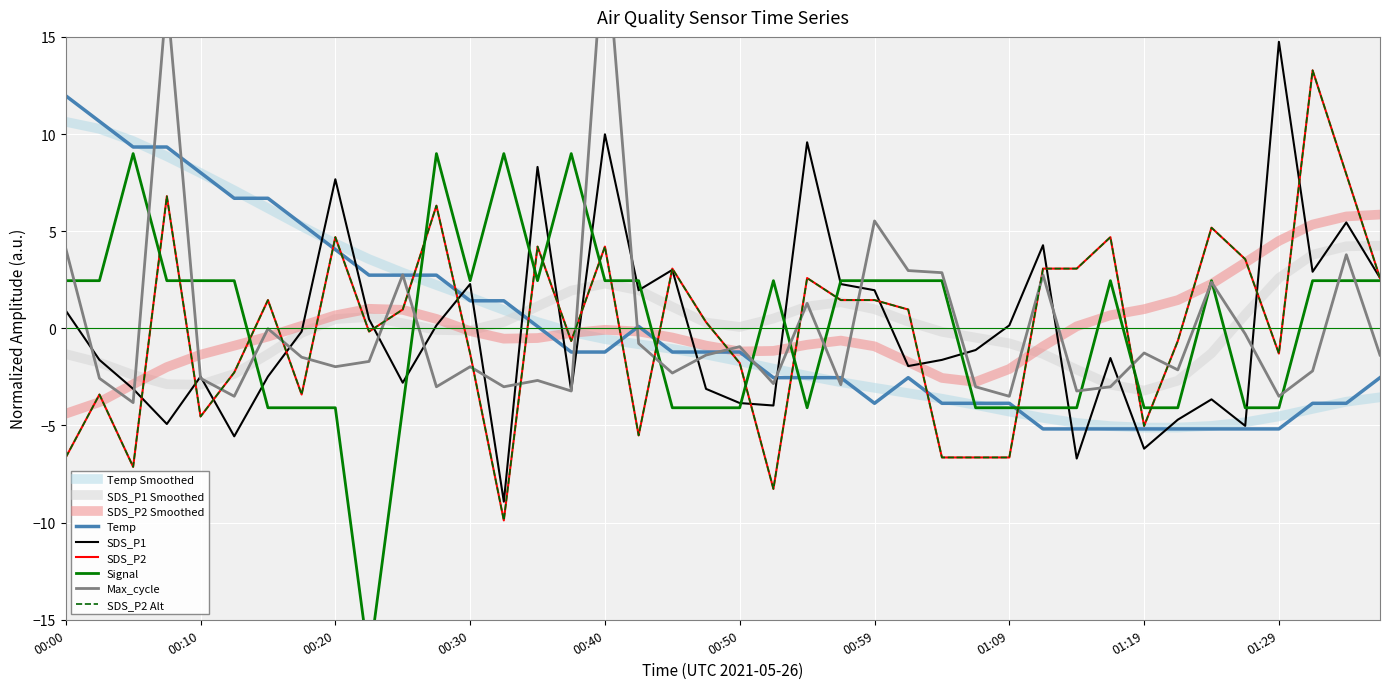

Reading left to right, what are all the values shown in this chart?

Temp: 12.0	10.7	9.3	9.3	8.0	6.7	6.7	5.4	4.1	2.7	2.7	2.7	1.4	1.4	0.1	-1.2	-1.2	0.1	-1.2	-1.2	-1.2	-2.5	-2.5	-2.5	-3.9	-2.5	-3.9	-3.9	-3.9	-5.2	-5.2	-5.2	-5.2	-5.2	-5.2	-5.2	-5.2	-3.9	-3.9	-2.5
SDS_P1: 0.9	-1.6	-3.1	-4.9	-2.5	-5.6	-2.5	-0.2	7.7	0.5	-2.8	0.2	2.3	-8.9	8.3	-3.2	10.0	2.0	3.0	-3.1	-3.8	-4.0	9.6	2.3	2.0	-1.9	-1.6	-1.1	0.2	4.3	-6.7	-1.5	-6.2	-4.7	-3.7	-5.0	14.7	2.9	5.5	2.6
SDS_P2: -6.6	-3.4	-7.1	6.8	-4.5	-2.3	1.5	-3.4	4.7	-0.2	1.0	6.3	-1.3	-9.9	4.2	-0.7	4.2	-5.5	3.1	0.3	-1.8	-8.3	2.6	1.5	1.5	1.0	-6.6	-6.6	-6.6	3.1	3.1	4.7	-5.0	-0.7	5.2	3.6	-1.3	13.3	7.9	2.6
Signal: 2.5	2.5	9.0	2.5	2.5	2.5	-4.1	-4.1	-4.1	-17.2	-4.1	9.0	2.5	9.0	2.5	9.0	2.5	2.5	-4.1	-4.1	-4.1	2.5	-4.1	2.5	2.5	2.5	2.5	-4.1	-4.1	-4.1	-4.1	2.5	-4.1	-4.1	2.5	-4.1	-4.1	2.5	2.5	2.5
Max_cycle: 4.1	-2.6	-3.8	17.1	-2.6	-3.5	-0.0	-1.5	-2.0	-1.7	2.8	-3.0	-2.0	-3.0	-2.7	-3.2	20.6	-0.8	-2.3	-1.4	-0.9	-2.8	1.3	-2.9	5.5	3.0	2.9	-3.0	-3.5	2.8	-3.2	-3.0	-1.3	-2.1	2.4	-0.3	-3.5	-2.2	3.8	-1.4